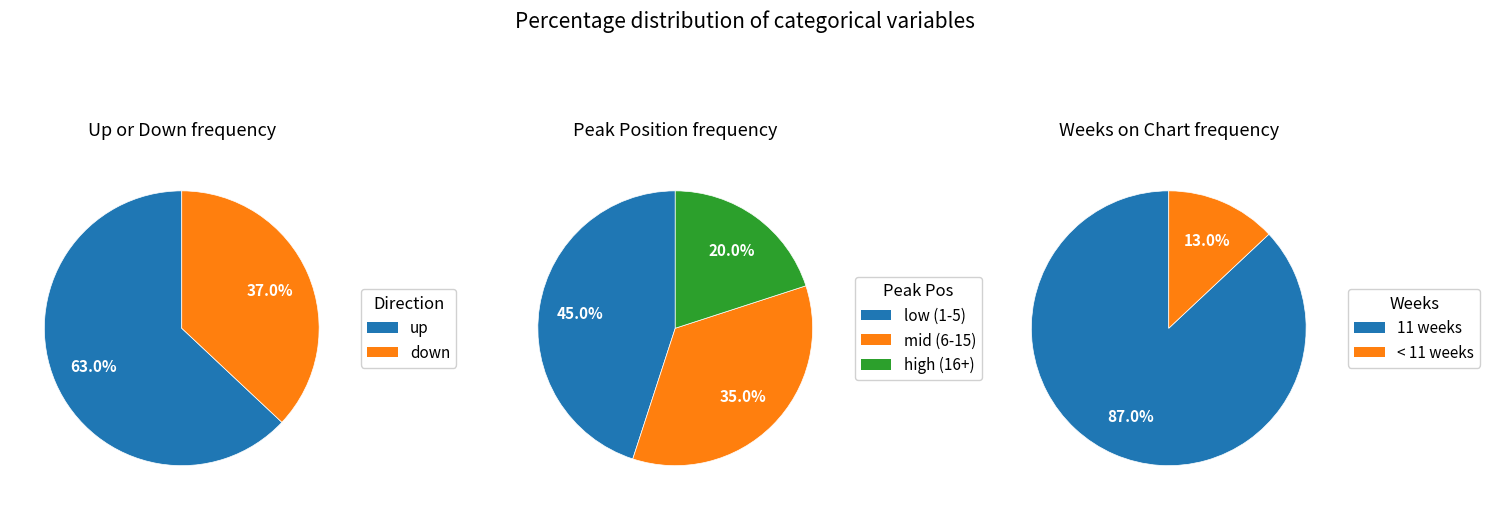

To the nearest percent, what is the combined percentage of up and down?

100%